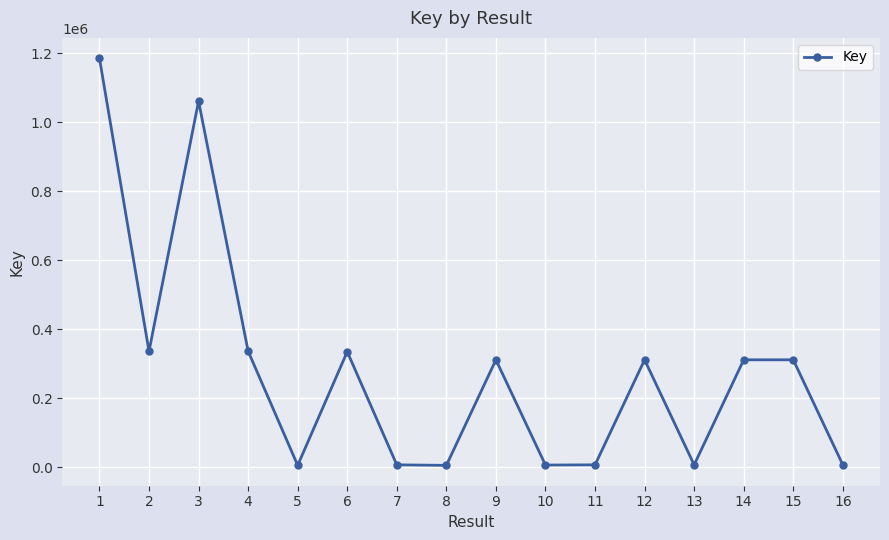

Which label corresponds to the largest value in the chart?

1